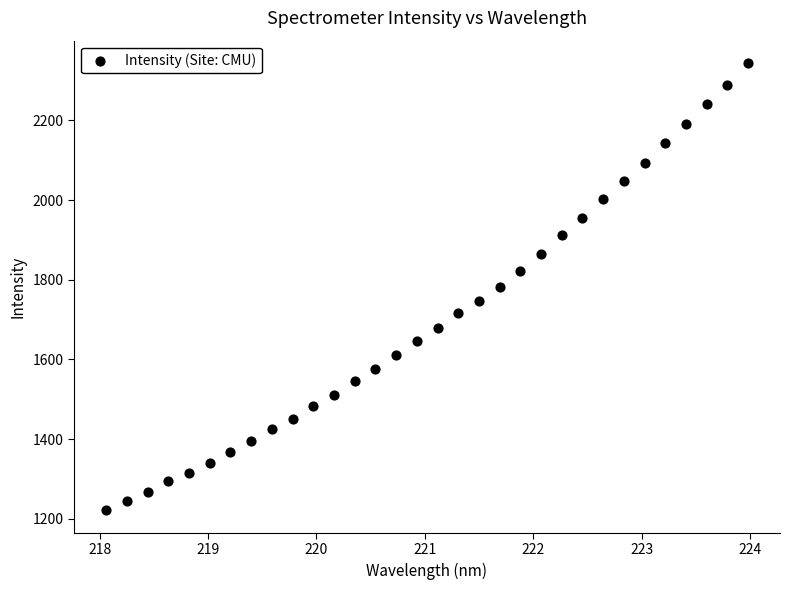

What is the range of X values (max minus min)?

5.9